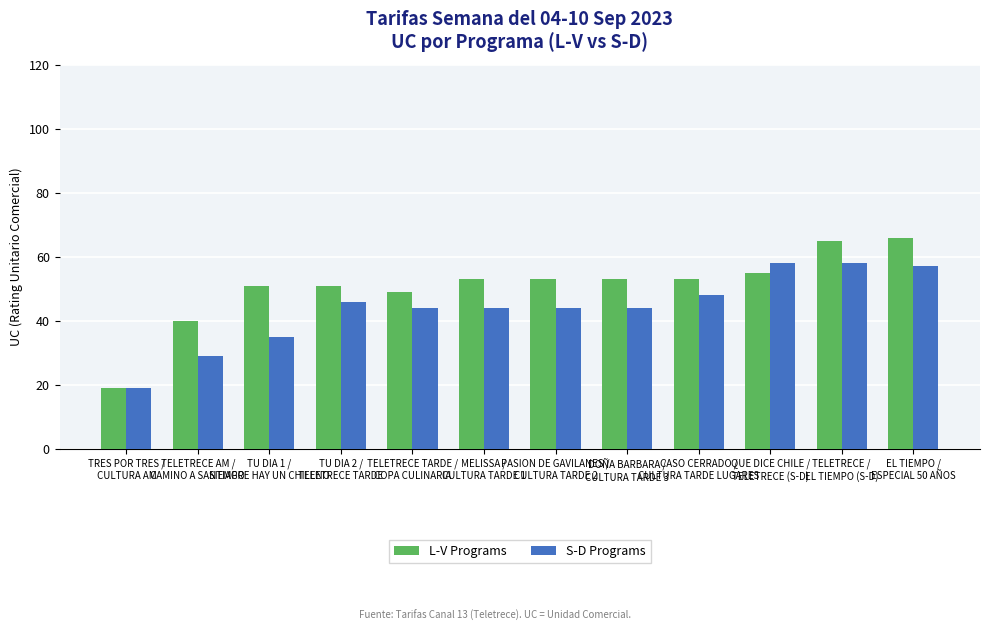

What is the total value across all series at TELETRECE AM /
CAMINO A SANTIAGO?

69